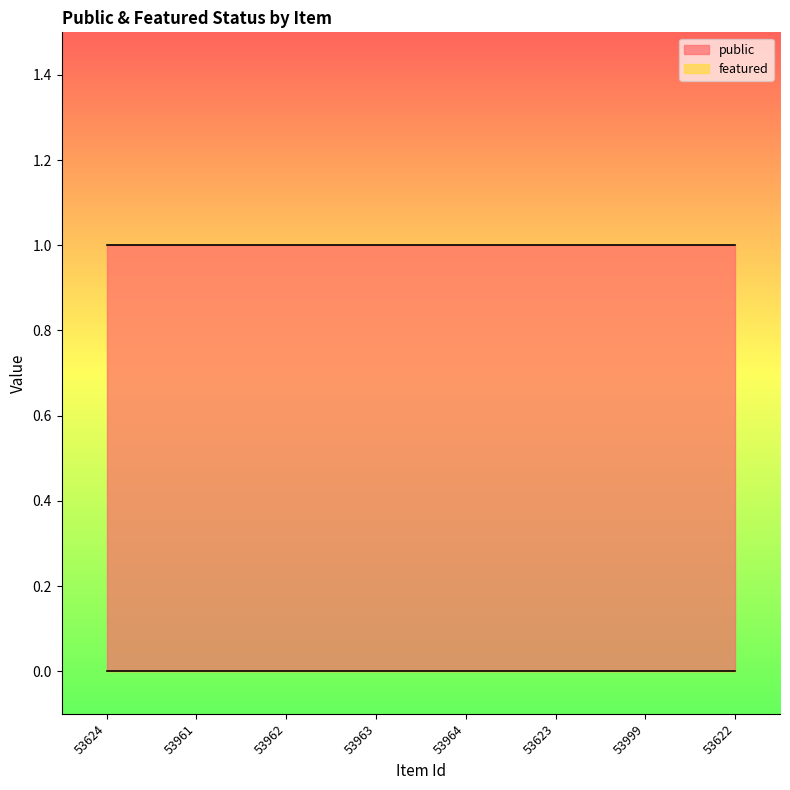

What is the minimum value for public?

1